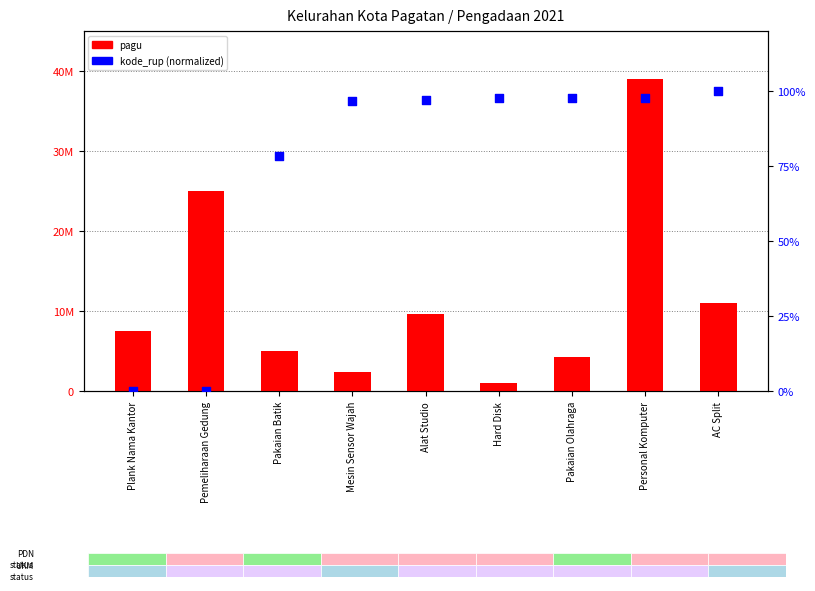

Which series reaches the maximum Y coordinate?

pagu